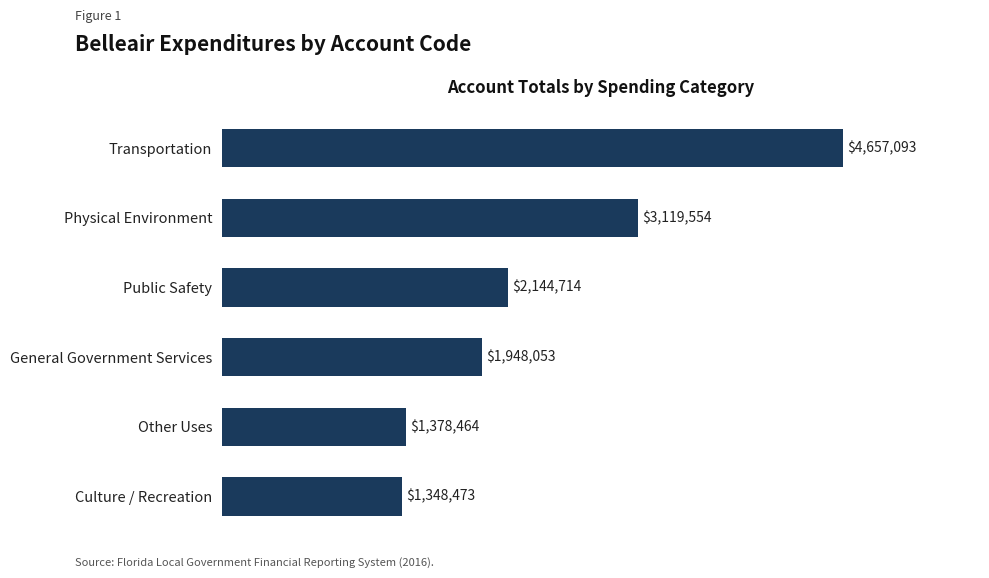

At which label is the value closest to 3002783?

Physical Environment